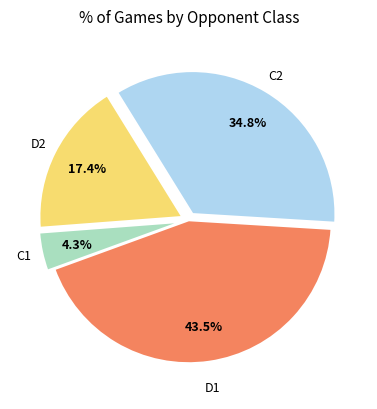

Is there any slice that represents more than half of the pie?

No